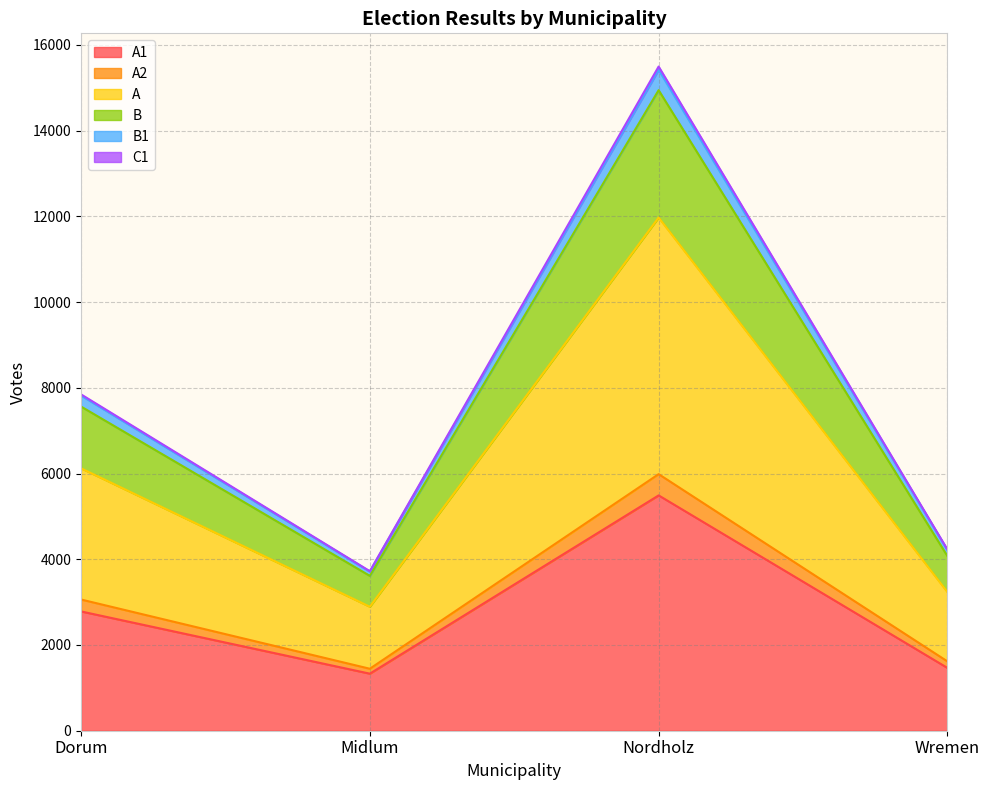

At which category is the sum across all series the highest?

Nordholz